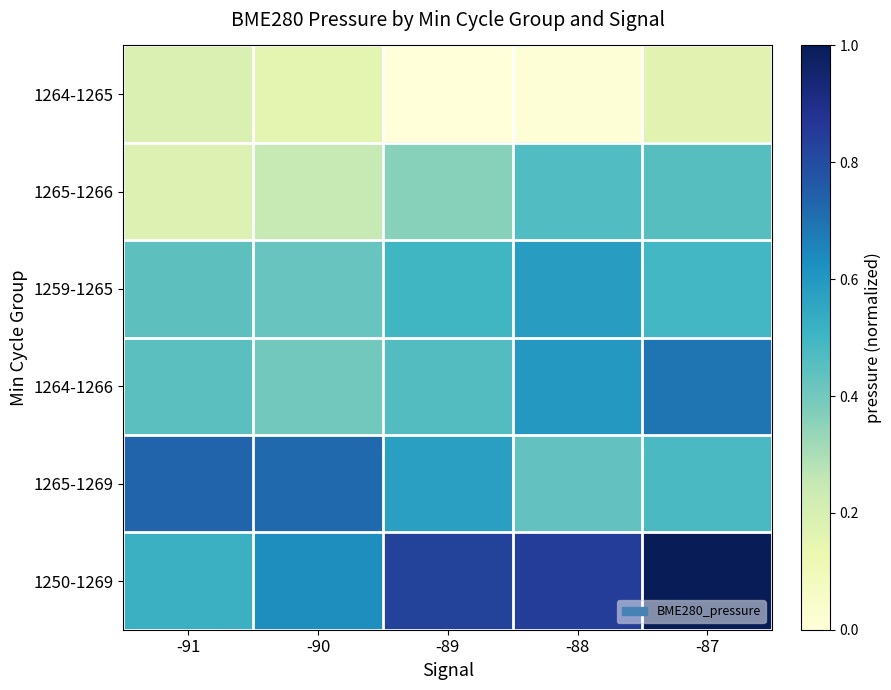

Count the number of categories in the chart.

5